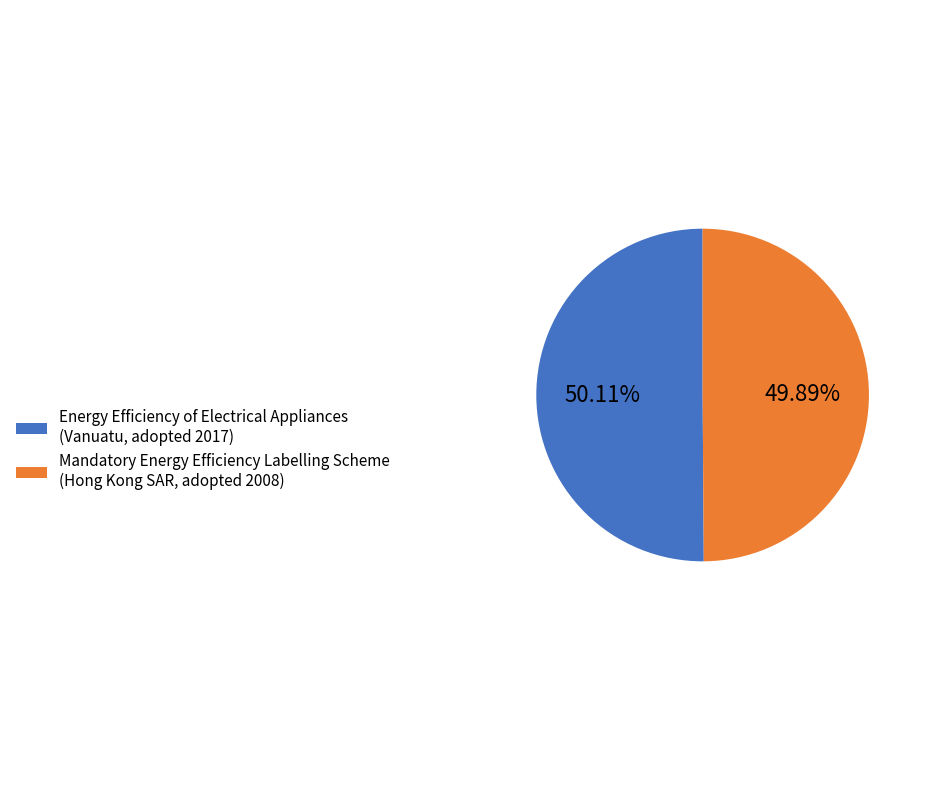

Rank the categories by value from lowest to highest.

Mandatory Energy Efficiency Labelling Scheme (Hong Kong SAR, adopted 2008), Energy Efficiency of Electrical Appliances (Vanuatu, adopted 2017)